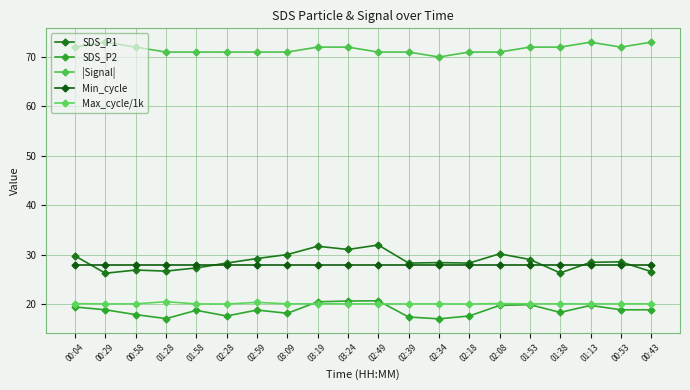

Does the chart display data point markers on the line(s)?

Yes